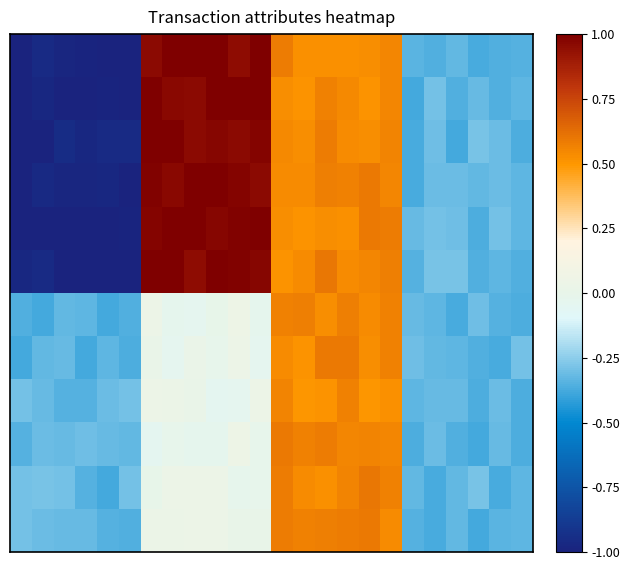

At which category is the sum across all series the highest?

14